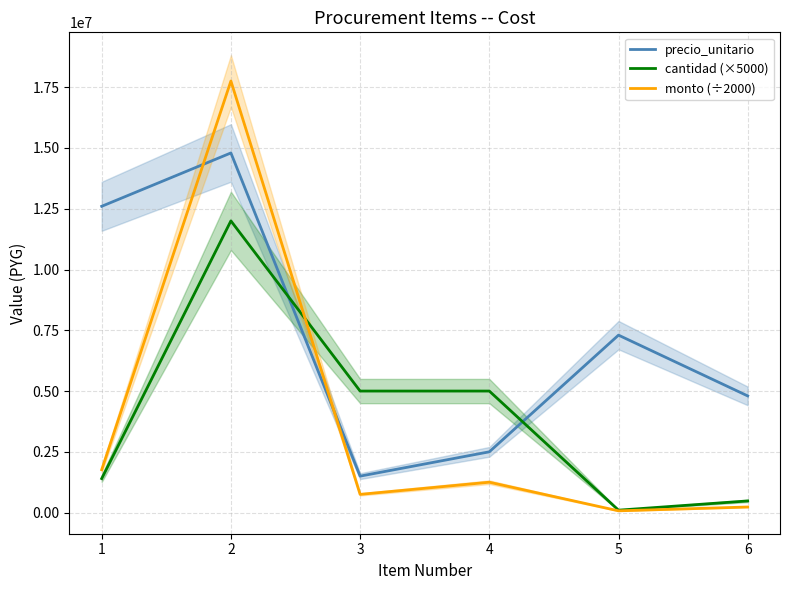

True or false: monto (÷2000) has more than 1 points higher than both neighbors.

True